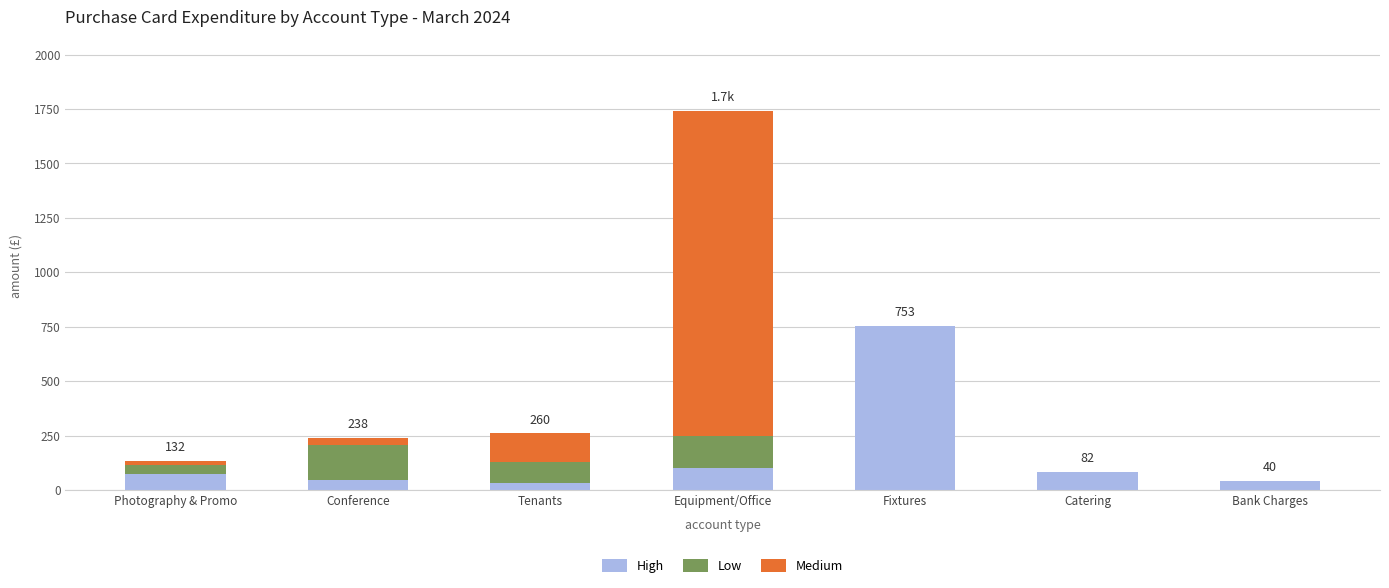

What is the total value across all series at Equipment/Office?

1742.6